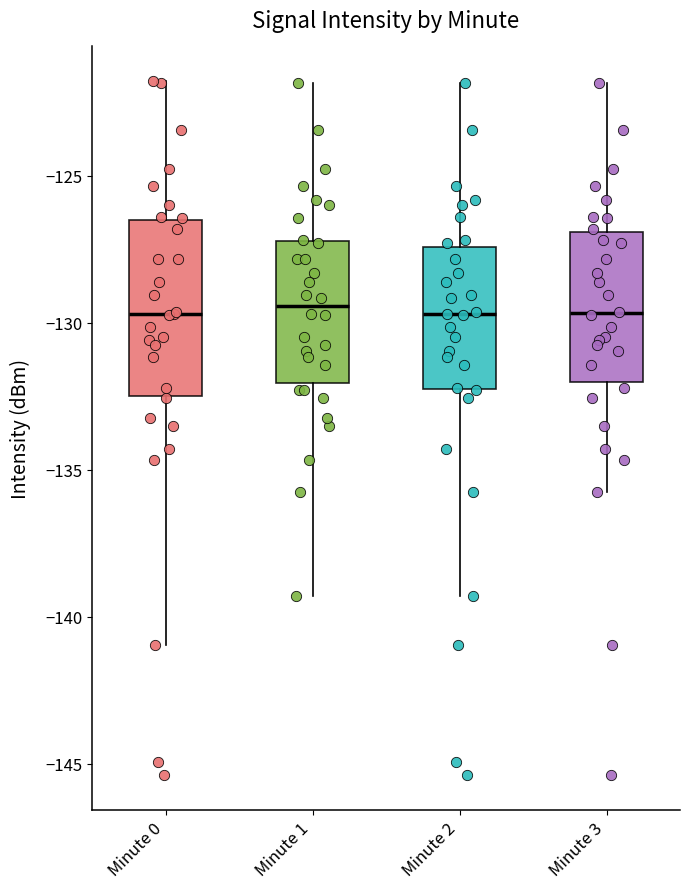

Reading left to right, read every box against the y-axis: the position of its median line, the range the box covers, and the ends of its whiskers. The values are not printed on the chart, so give them approximately, as read against the axis.

Minute 0: median -129.5, box -132.5 to -126.5, whiskers -141.0 to -122.0
Minute 1: median -129.5, box -132.0 to -127.0, whiskers -139.5 to -122.0
Minute 2: median -129.5, box -132.5 to -127.5, whiskers -139.5 to -122.0
Minute 3: median -129.5, box -132.0 to -127.0, whiskers -136.0 to -122.0